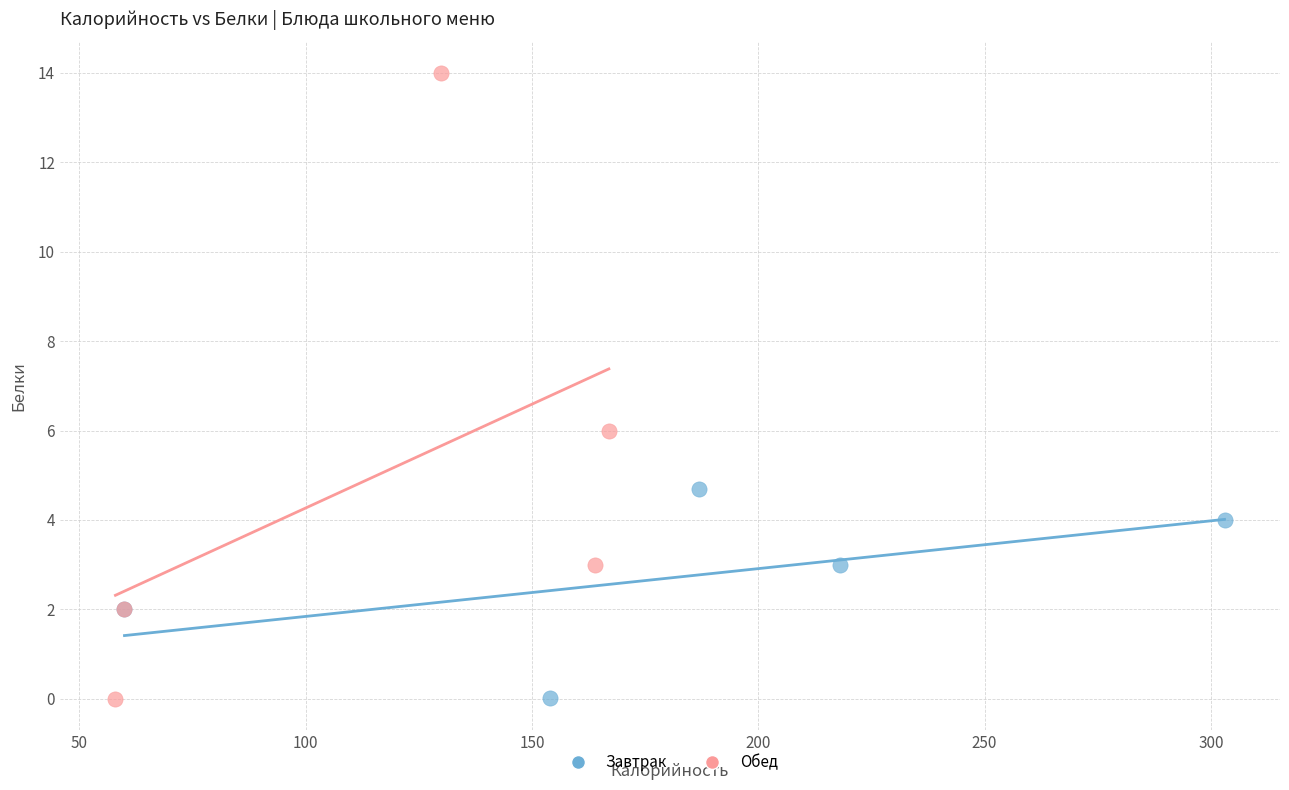

Which series has the widest spread of Y values?

Обед